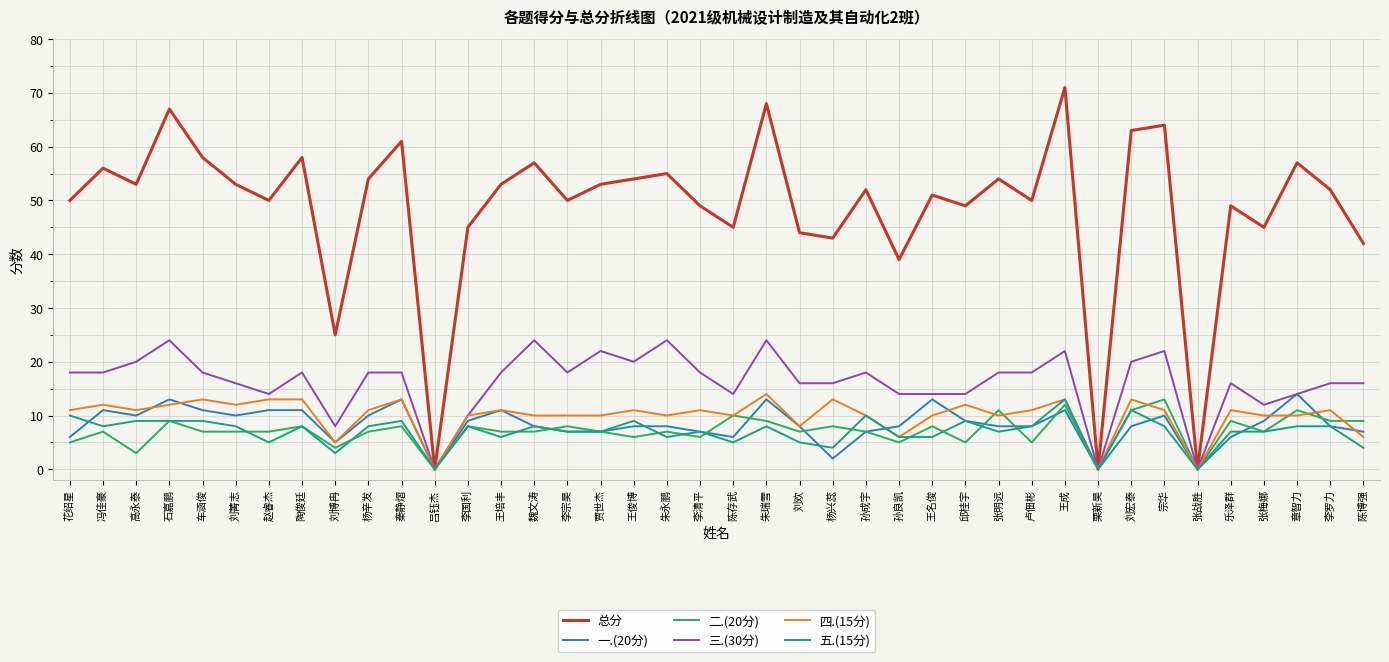

What is the difference between the maximum and minimum values in the 四.(15分) series?

14